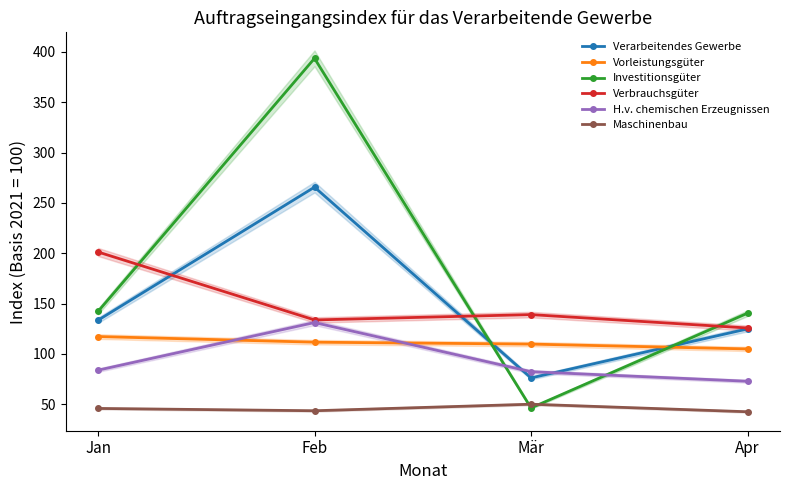

Count the number of categories in the chart.

4